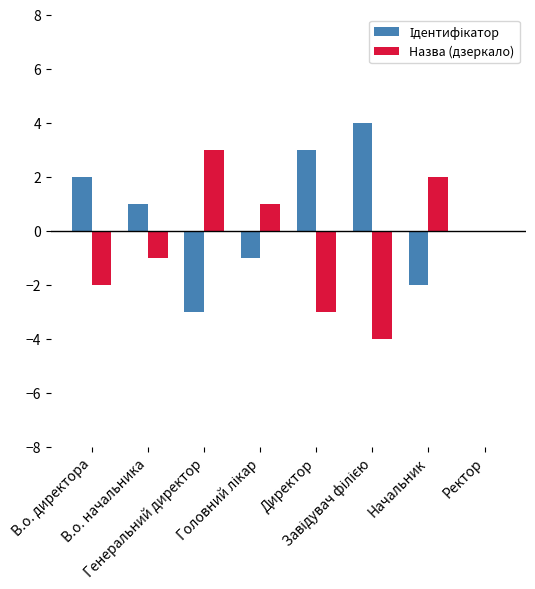

Rank the series by their maximum value, from highest to lowest.

Ідентифікатор, Назва (дзеркало)